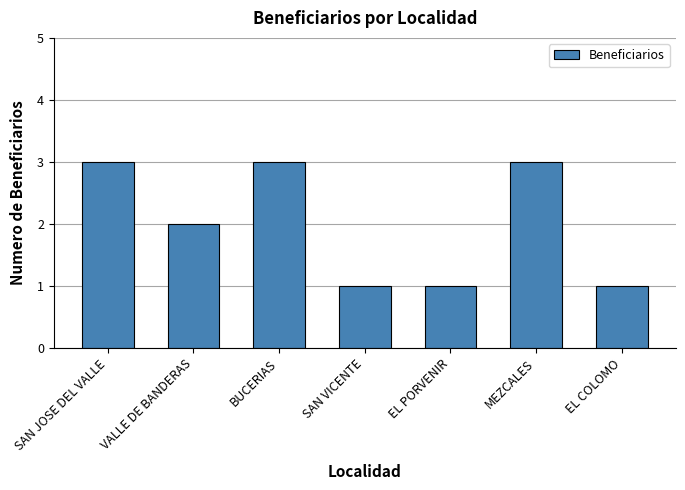

Approximately how many times larger is the value at EL COLOMO compared to MEZCALES?

0.3